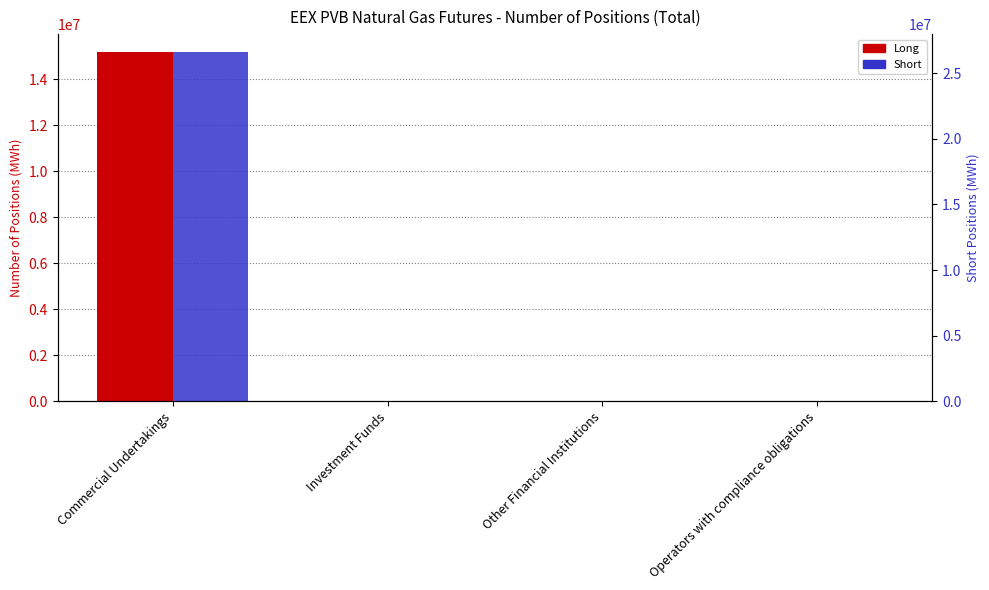

What is the sum of the Long values at Operators with compliance obligations and Commercial Undertakings?

15193334